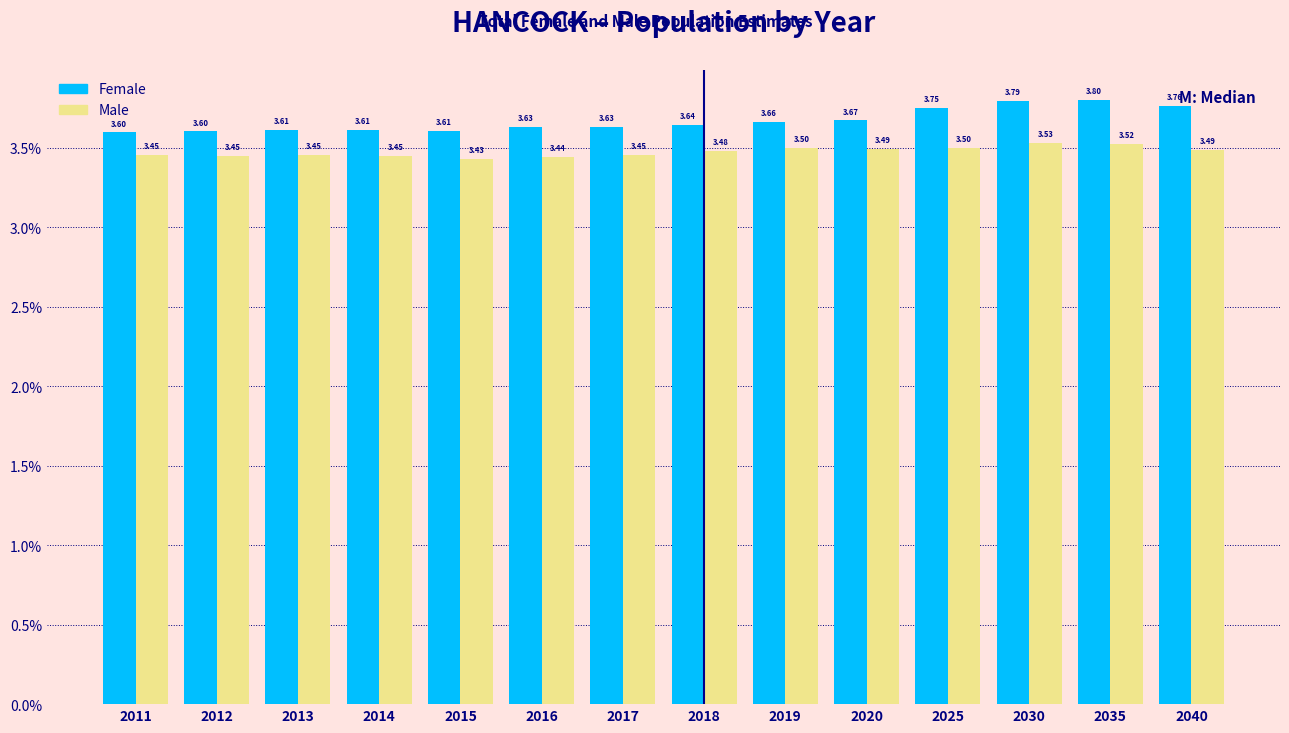

What is the total value across all series at 2035?

7.3